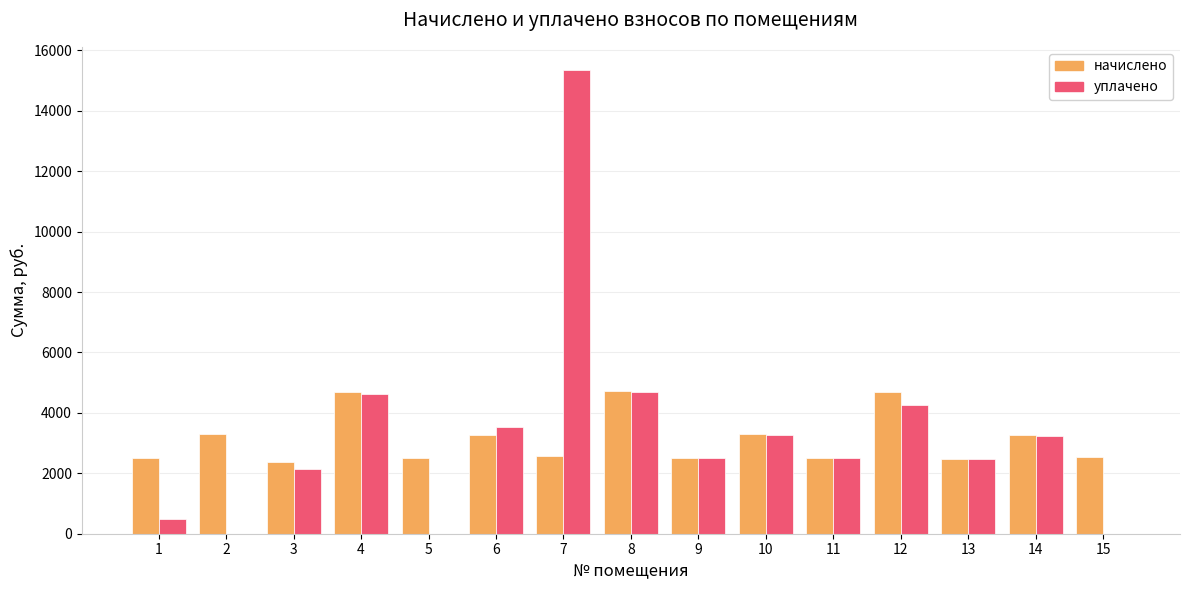

At which category is the sum across all series the highest?

7